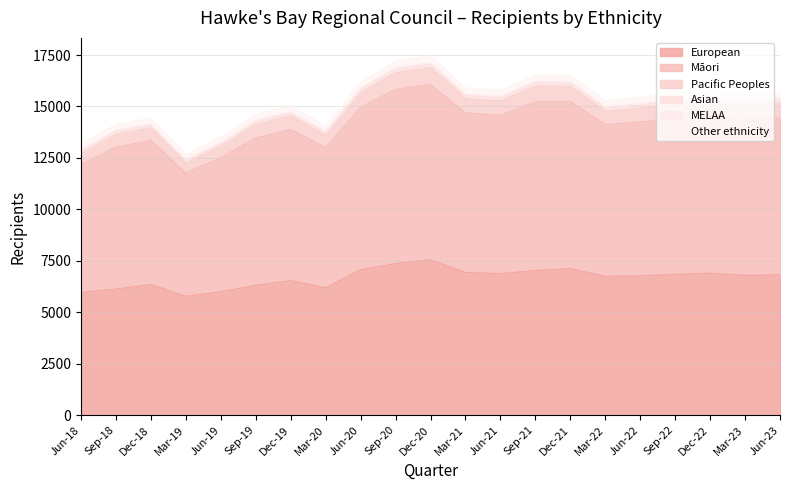

What is the minimum value for European?

5769